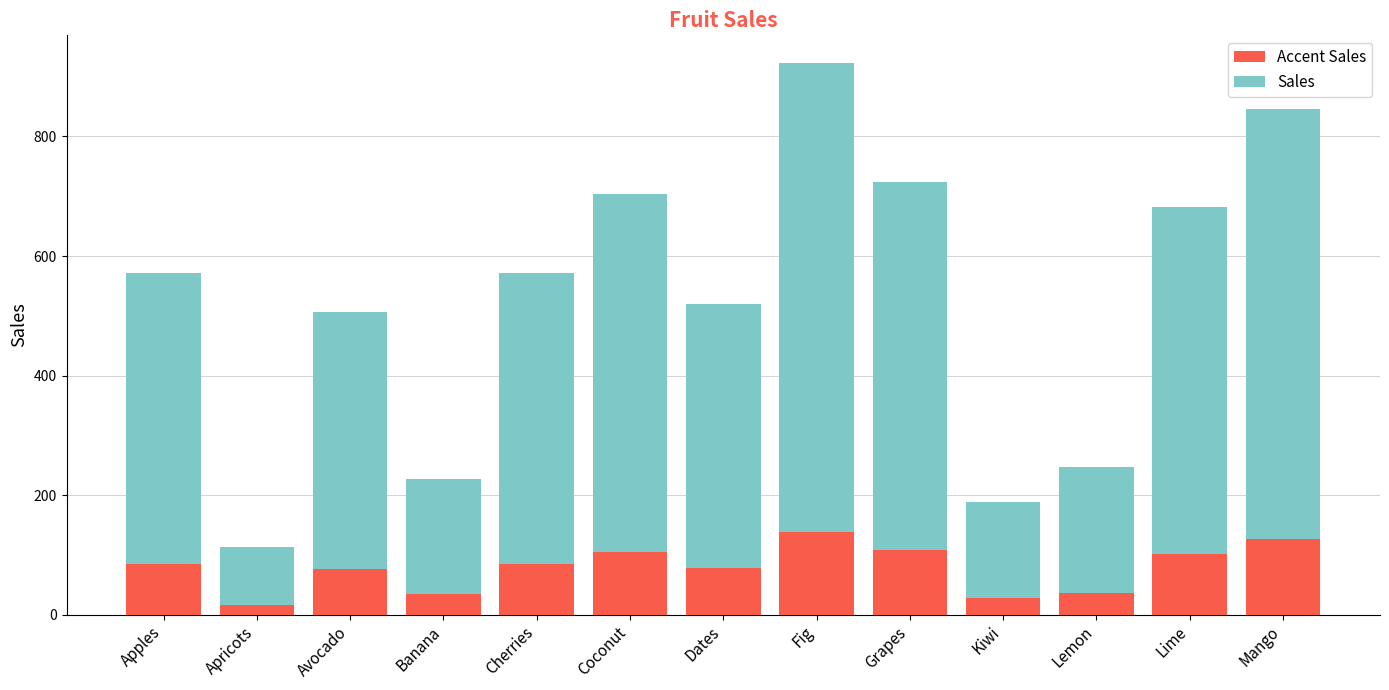

Are the bars grouped side by side (vs. stacked)?

No